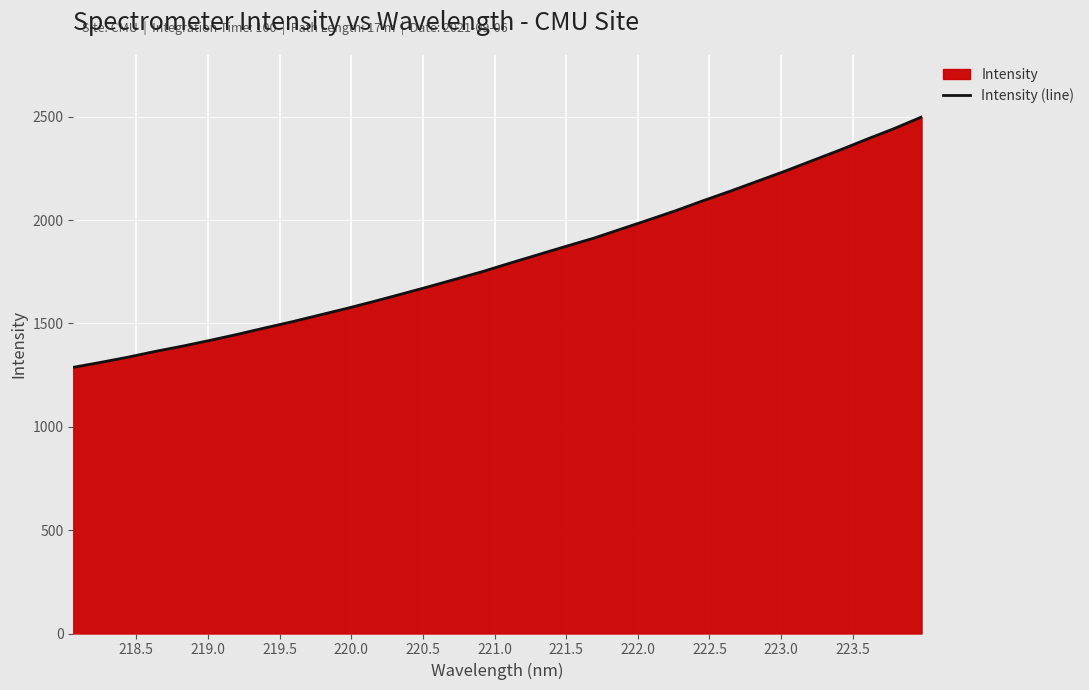

What is the greatest value displayed?

2498.4